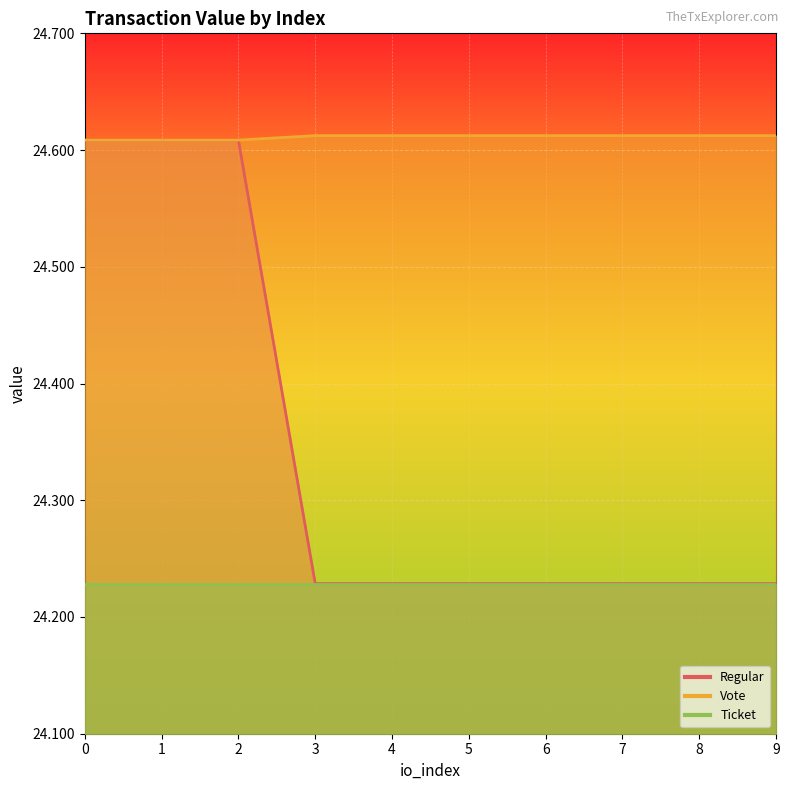

Rank the series by their maximum value, from lowest to highest.

Regular, Vote